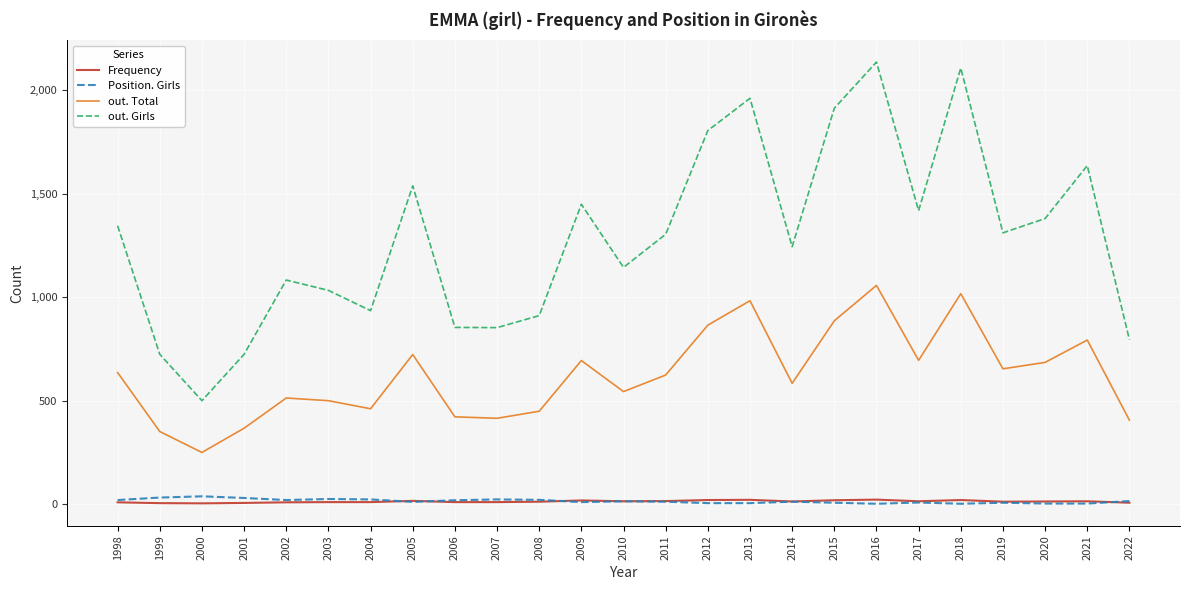

Is it true that out. Total equals 465 at 2017?

False